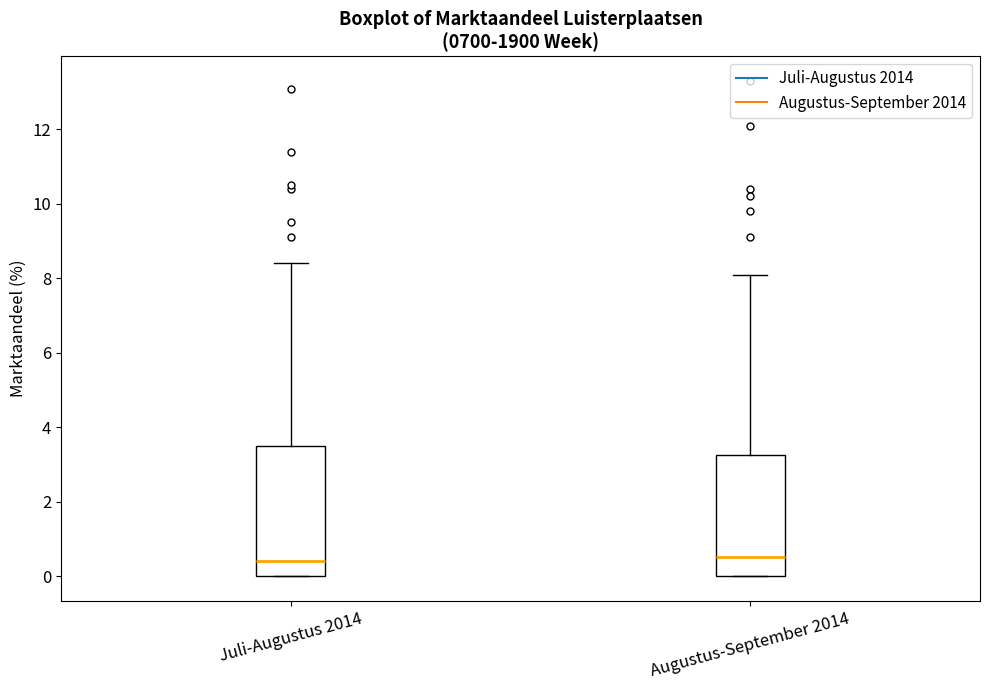

Where is the upper edge of the box for Augustus-September 2014 on the y-axis? The values are not printed on the chart, so give them approximately, as read against the axis.

3.2